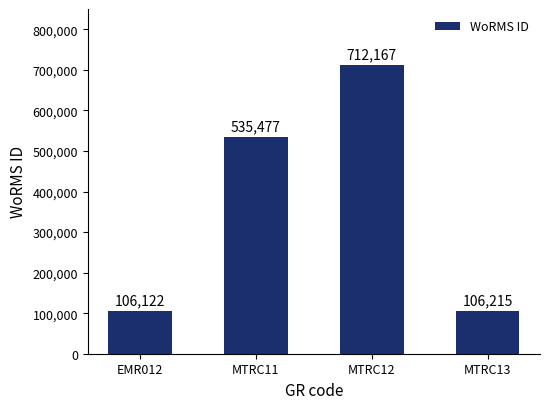

What is the sum of all values?

1459981